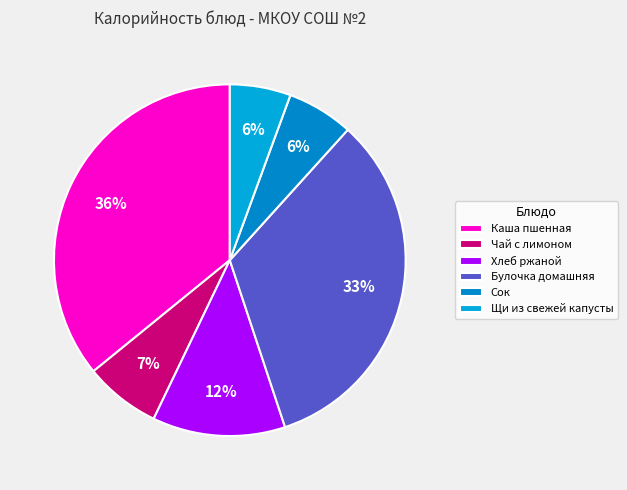

How many slices are in this pie chart?

6